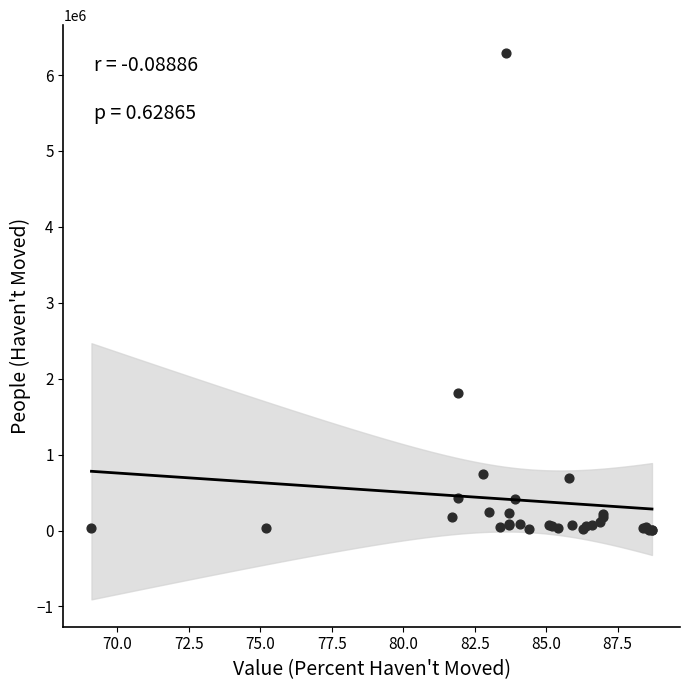

What Y value in the scatter plot is closest to 3149360?

1815917